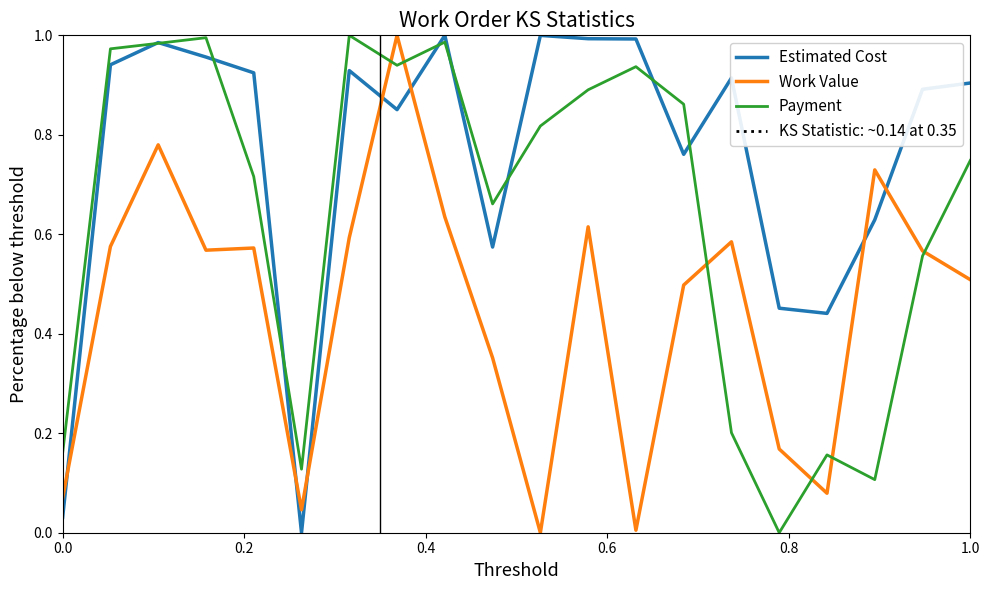

Which series ends up on top after the final intersection of Work Value and Payment?

Payment